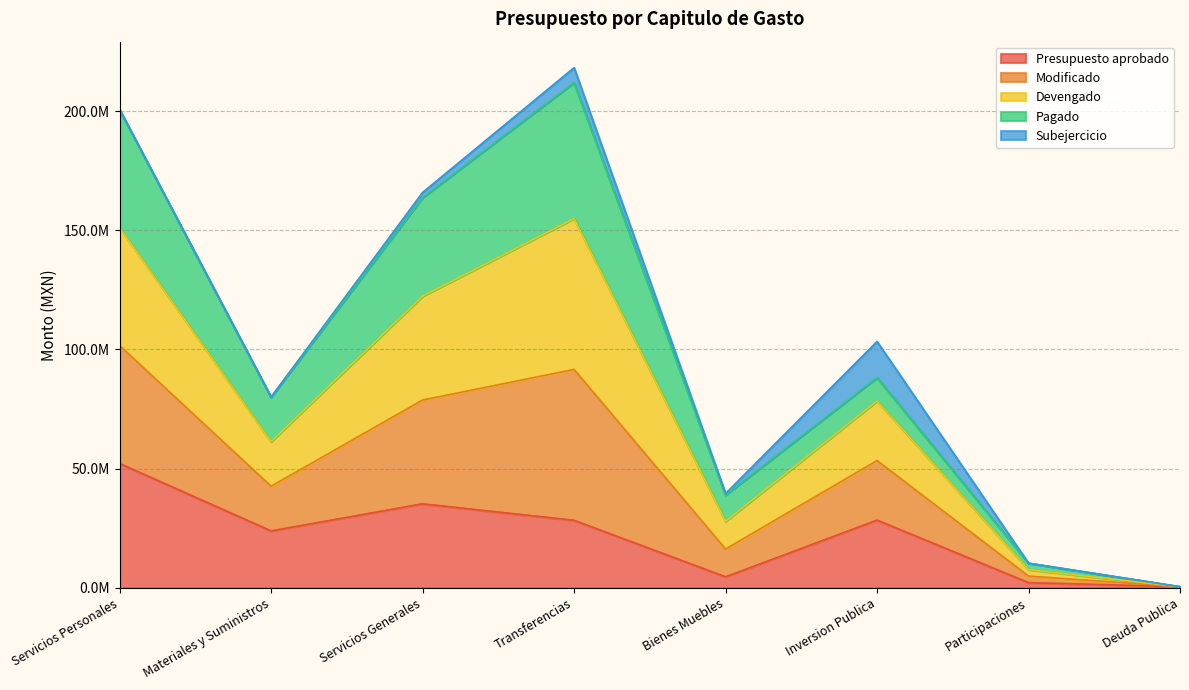

What are all the series names shown in the legend?

Presupuesto aprobado, Modificado, Devengado, Pagado, Subejercicio